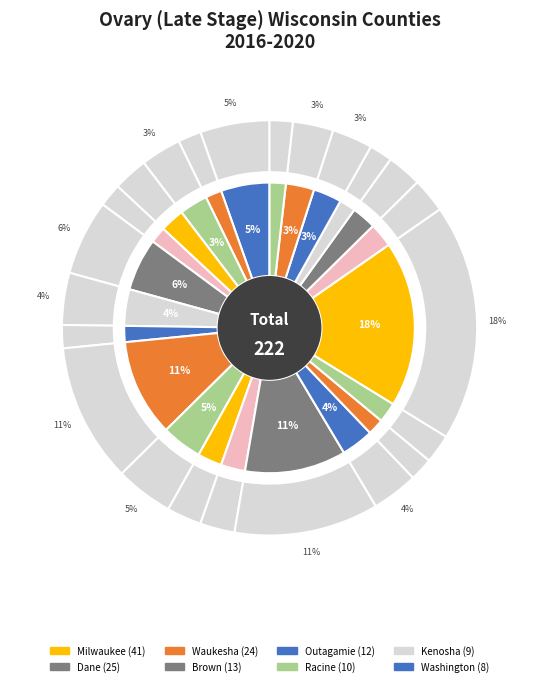

True or false: Ozaukee accounts for 1% of the total.

False